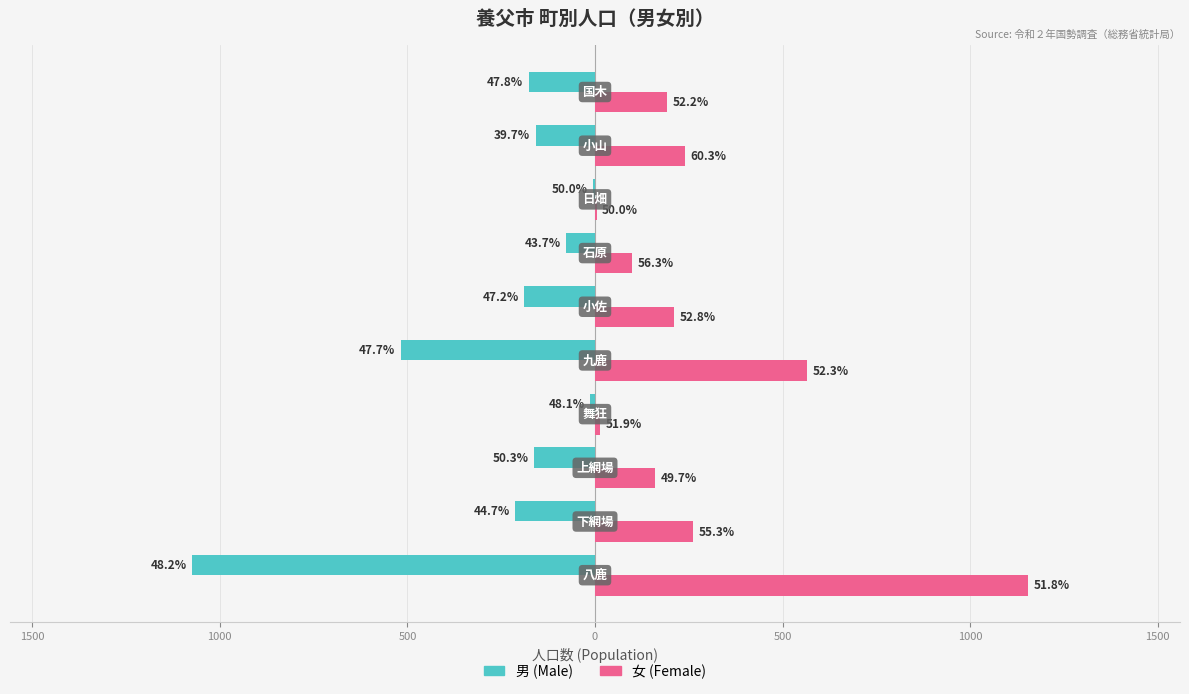

What are all the series names shown in the legend?

男 (Male), 女 (Female)